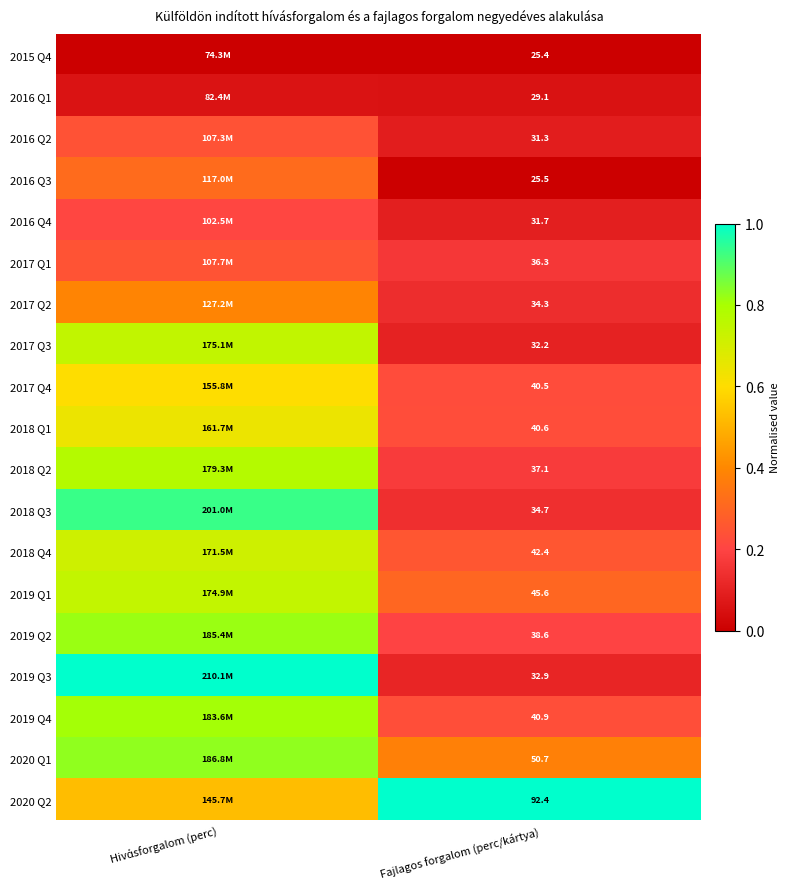

The value of 2019 Q3 at Hivάsforgalom (perc) is 1.7. True or false?

False